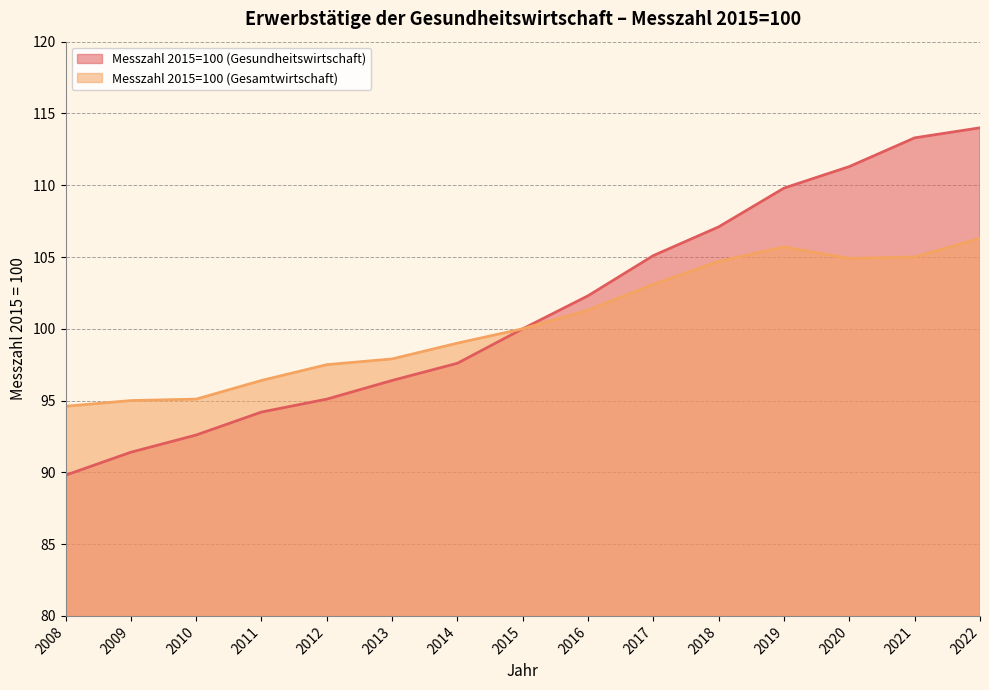

Where is Messzahl 2015=100 (Gesundheitswirtschaft) nearest to the value 101?

2015